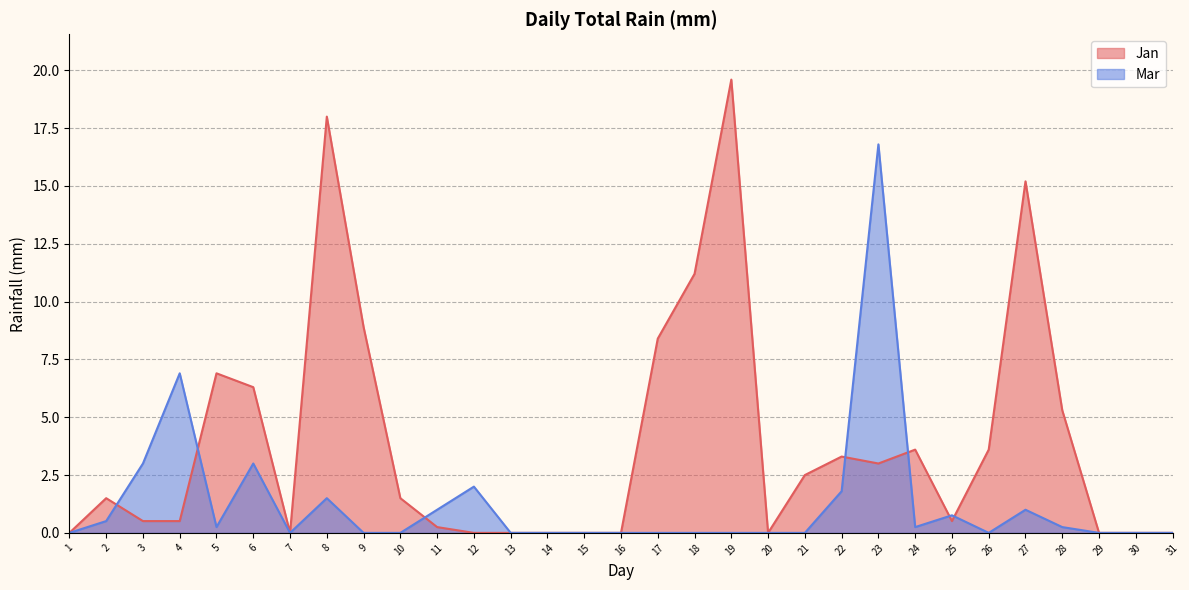

Reading left to right, list all the values displayed in this chart.

Jan: 0.0	1.5	0.5	0.5	6.9	6.3	0.0	18.0	8.9	1.5	0.2	0.0	0.0	0.0	0.0	0.0	8.4	11.2	19.6	0.0	2.5	3.3	3.0	3.6	0.5	3.6	15.2	5.3	0.0	0.0	0.0
Mar: 0.0	0.5	3.0	6.9	0.2	3.0	0.0	1.5	0.0	0.0	1.0	2.0	0.0	0.0	0.0	0.0	0.0	0.0	0.0	0.0	0.0	1.8	16.8	0.2	0.8	0.0	1.0	0.2	0.0	0.0	0.0